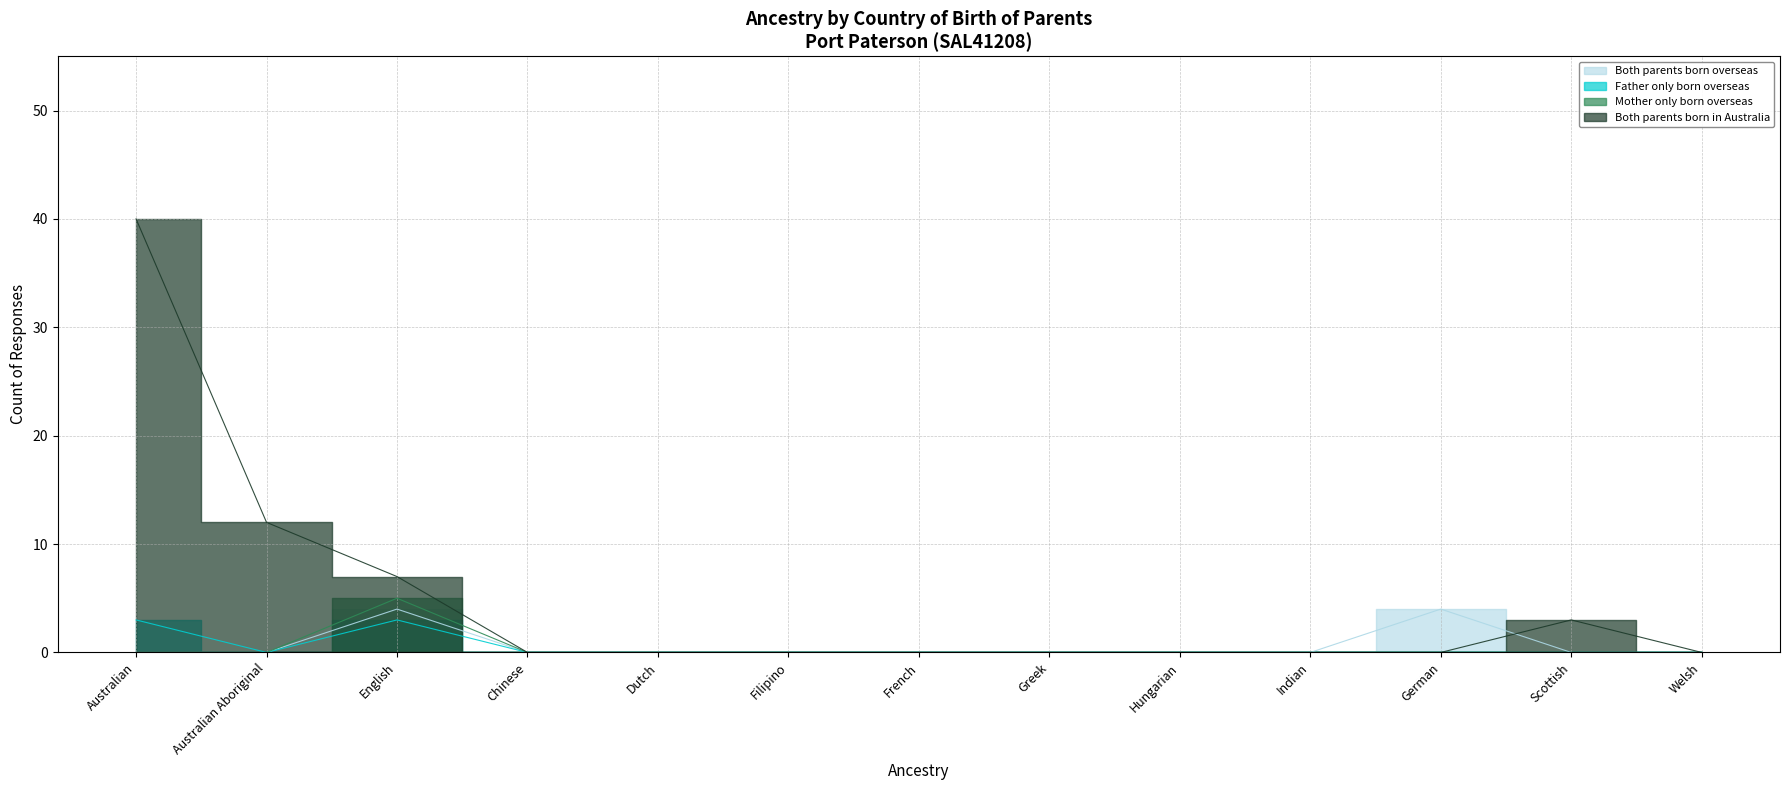

How many lines are shown in the chart?

4